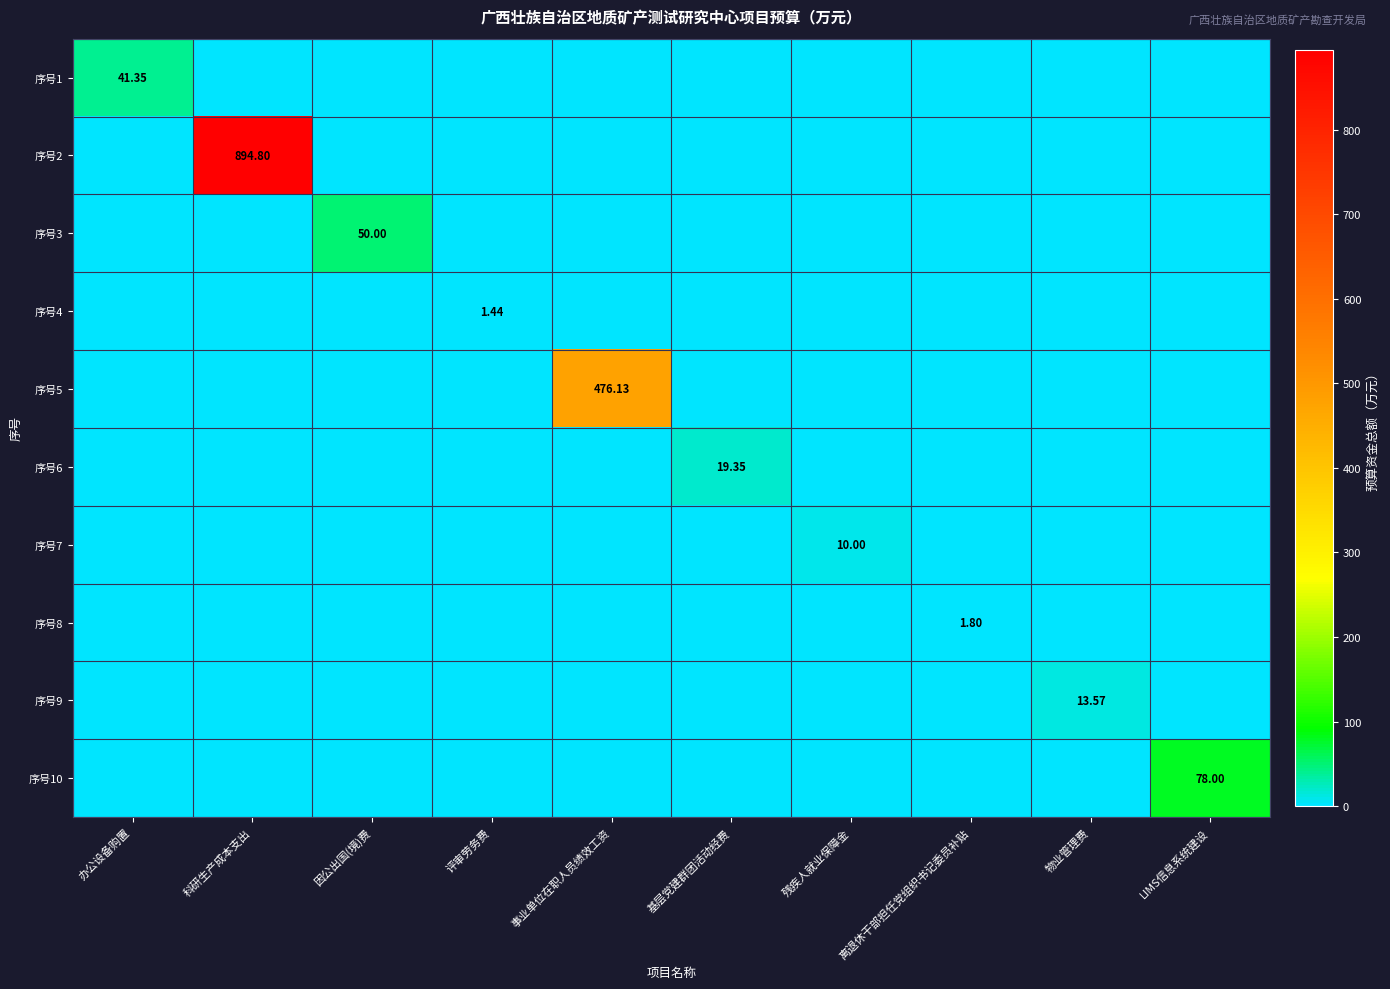

Where is 序号2 nearest to the value 447?

办公设备购置